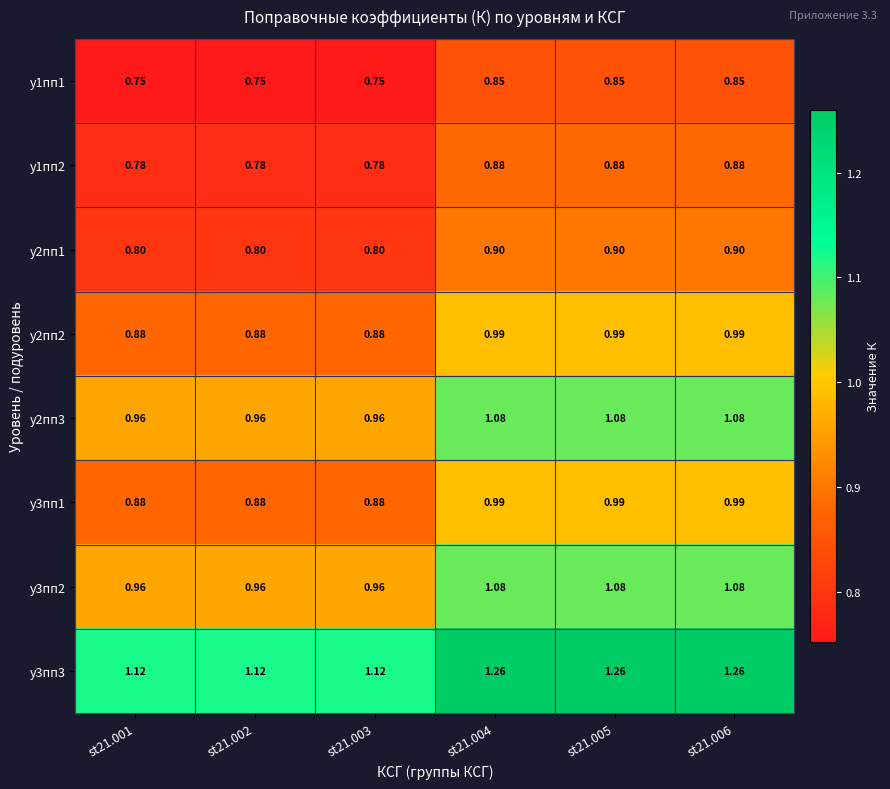

Is the value of у1пп1 at st21.004 greater than the value of у2пп3 at st21.006?

No